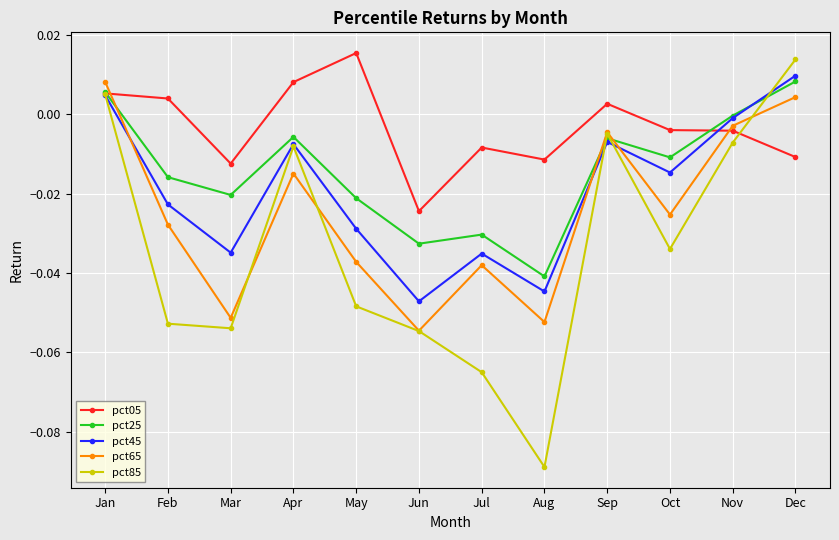

How many lines are shown in the chart?

5